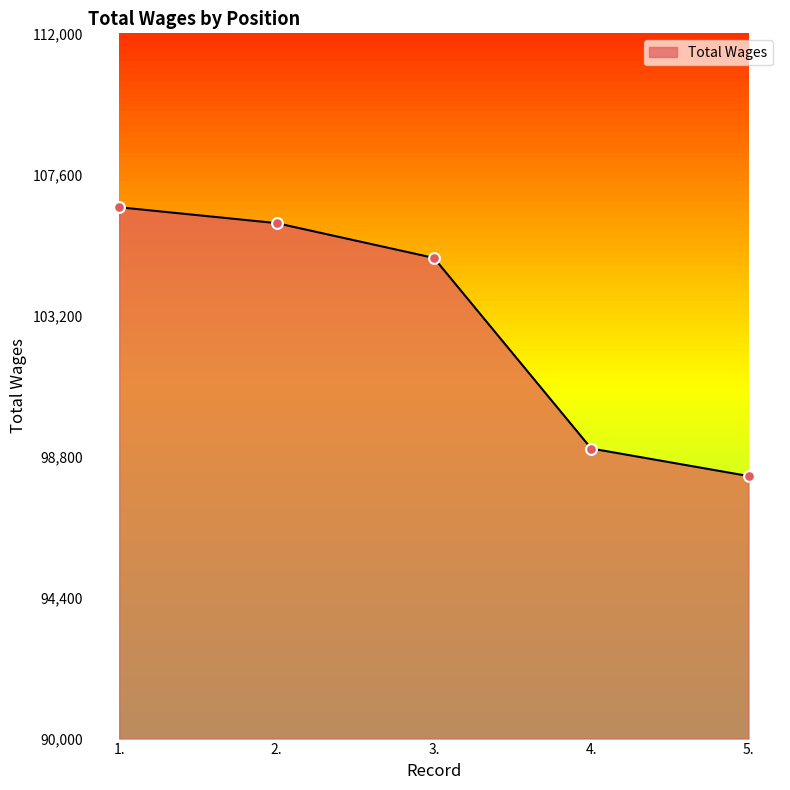

Approximately how many times larger is the value at 5. compared to 2.?

0.9